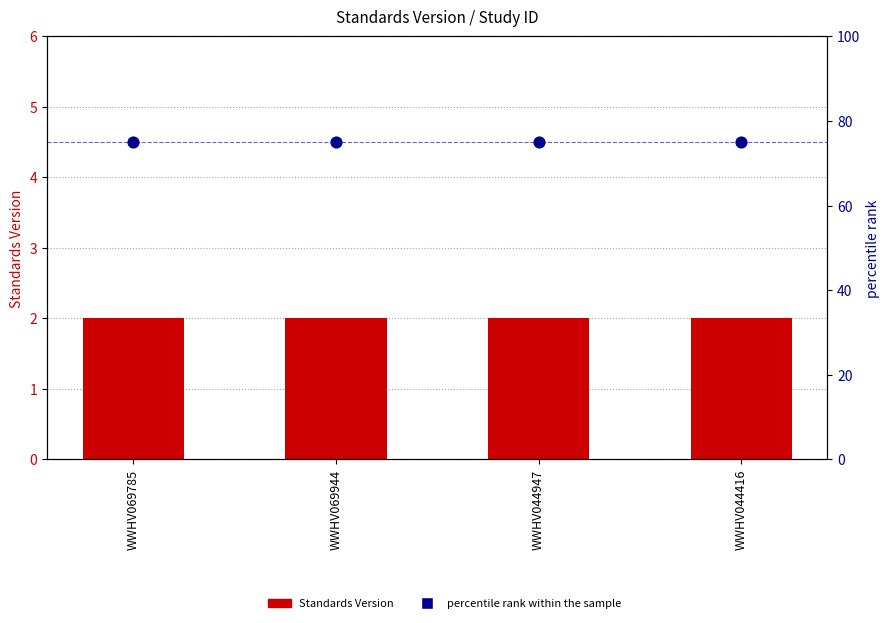

Which series has the widest spread of Y values?

Standards Version